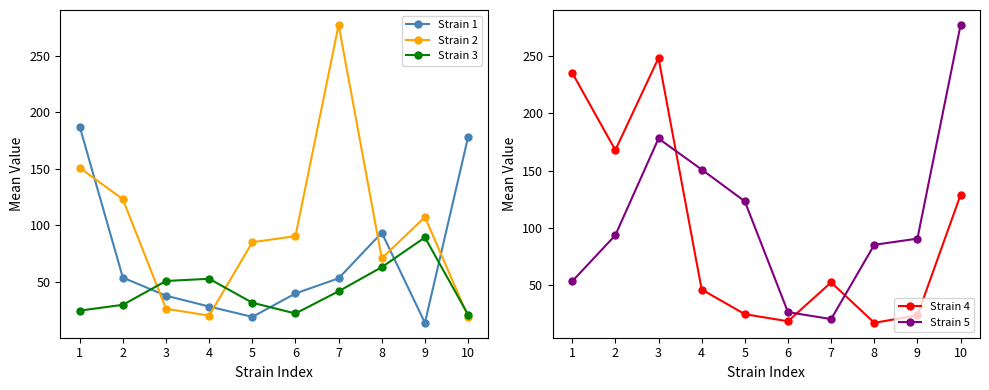

Which series changed the most between 2 and 8?

Strain 4